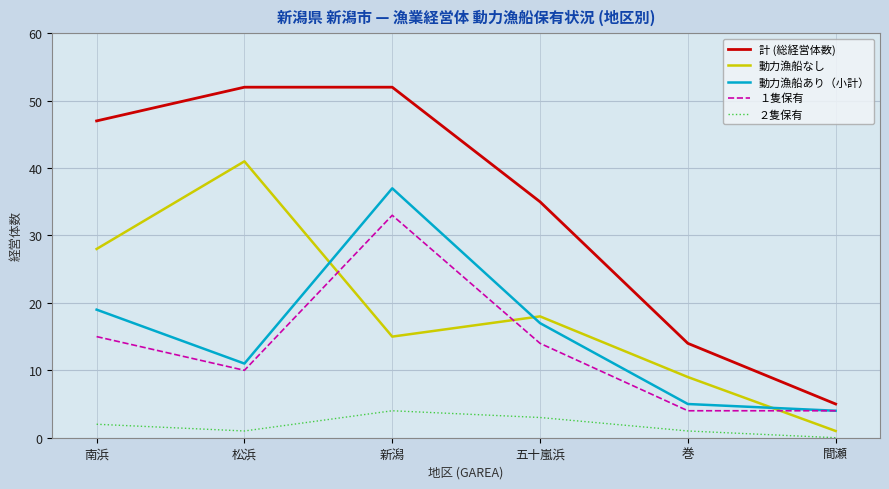

True or false: １隻保有 has a value of 24 at 五十嵐浜.

False